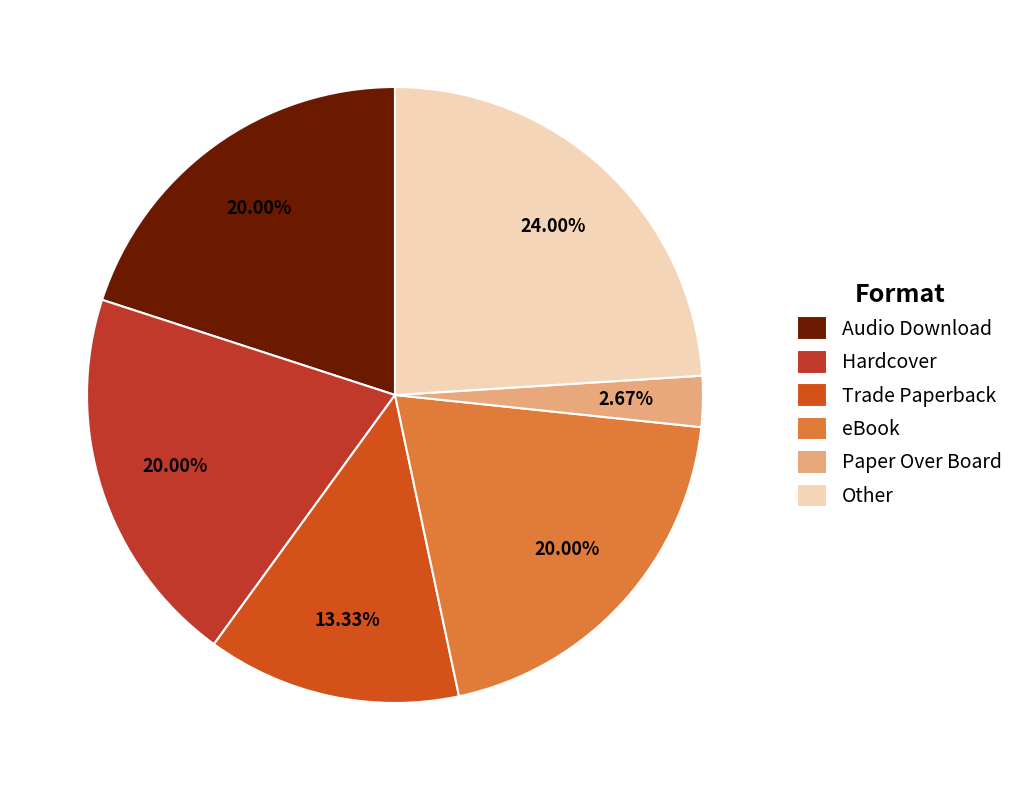

What is the change in value from Audio Download to Other?

+3